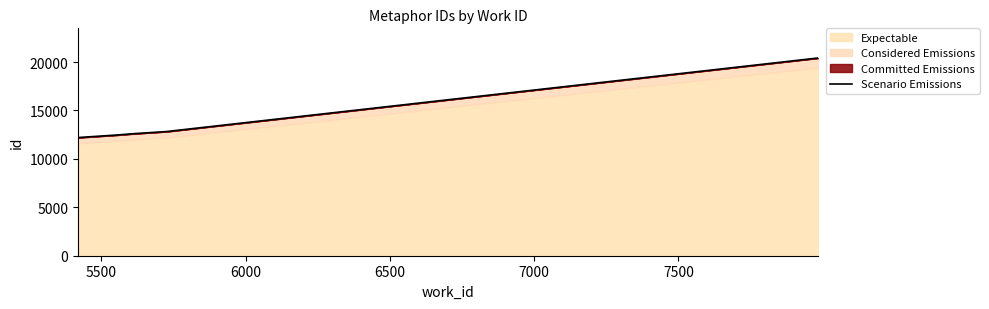

What is the greatest value displayed?

20418.5